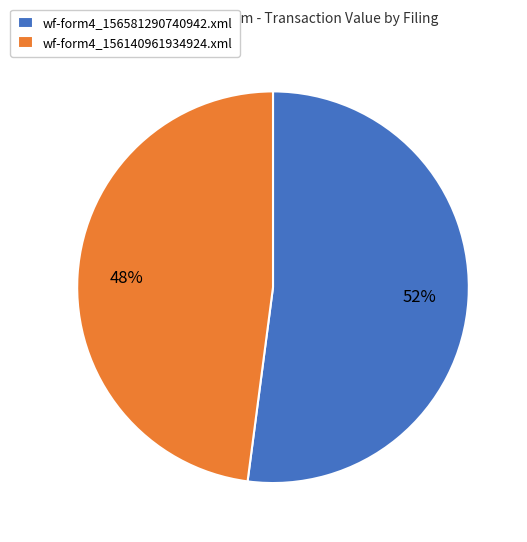

Which category has the smallest portion of the pie?

wf-form4_156140961934924.xml